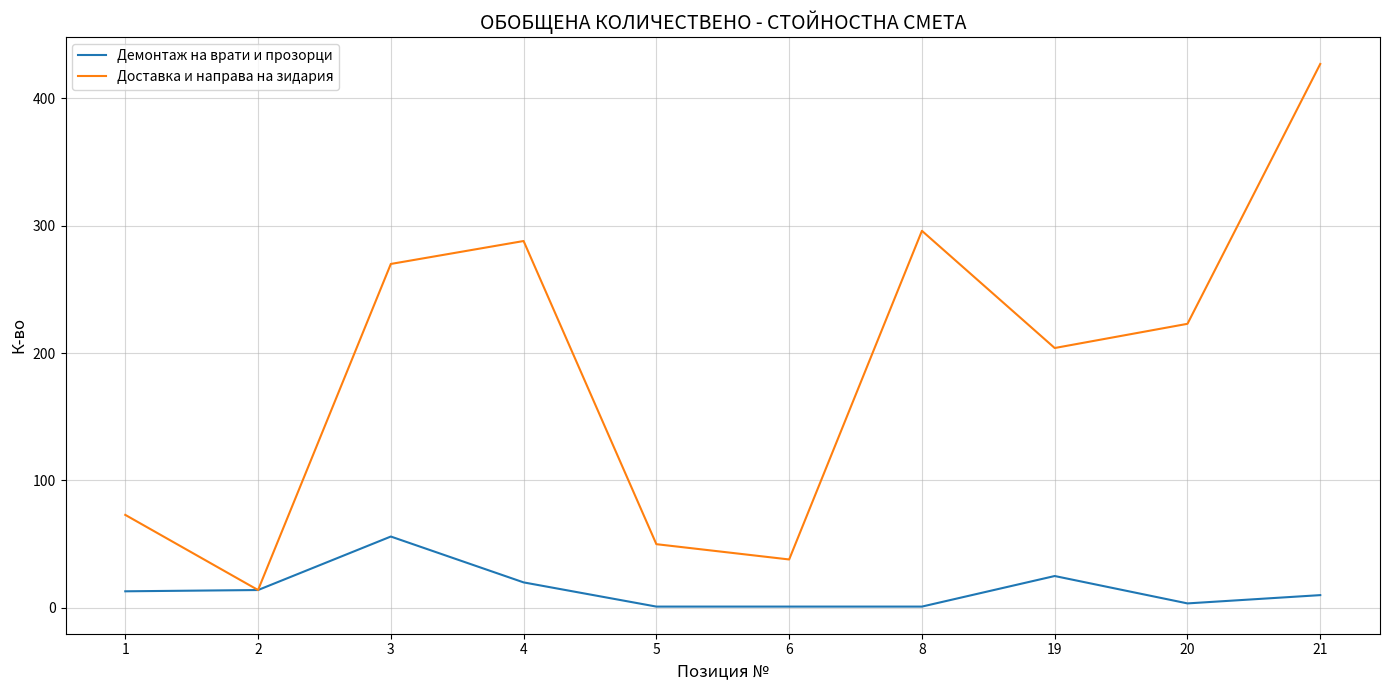

Which series has the largest range (max minus min)?

Доставка и направа на зидария